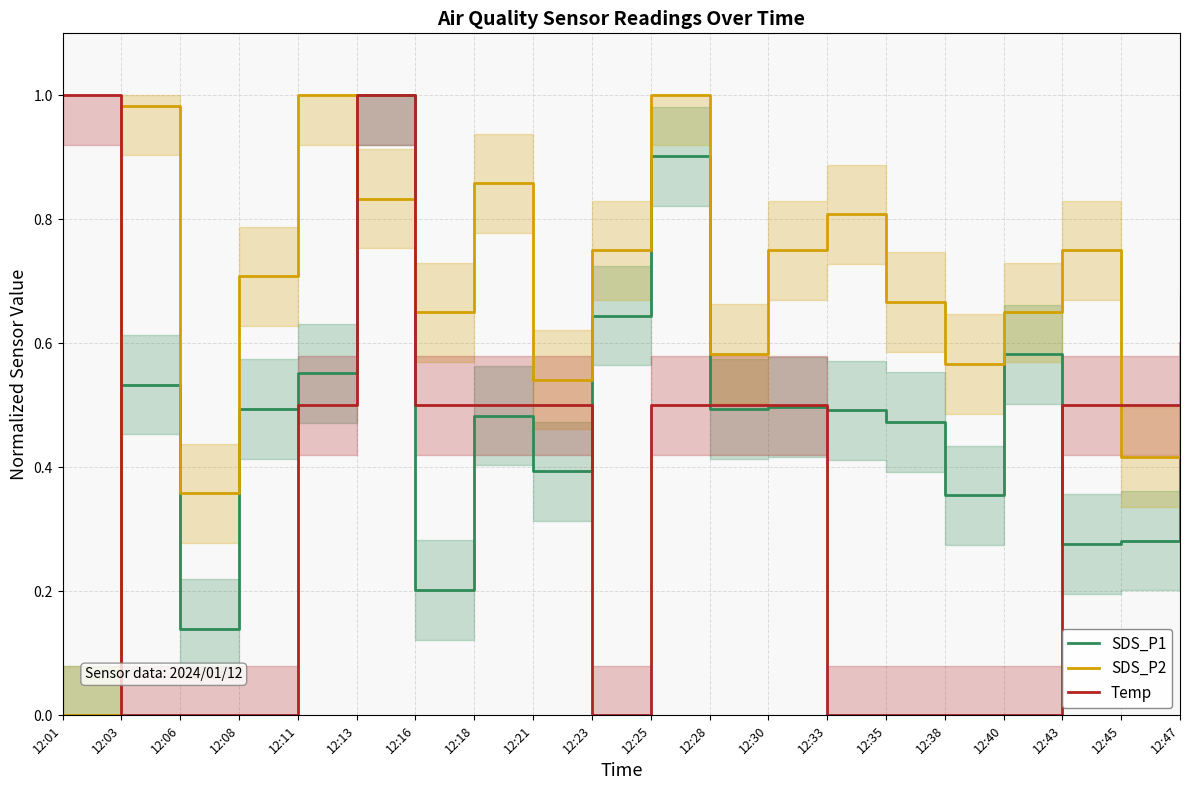

How many data points does each series have?

20